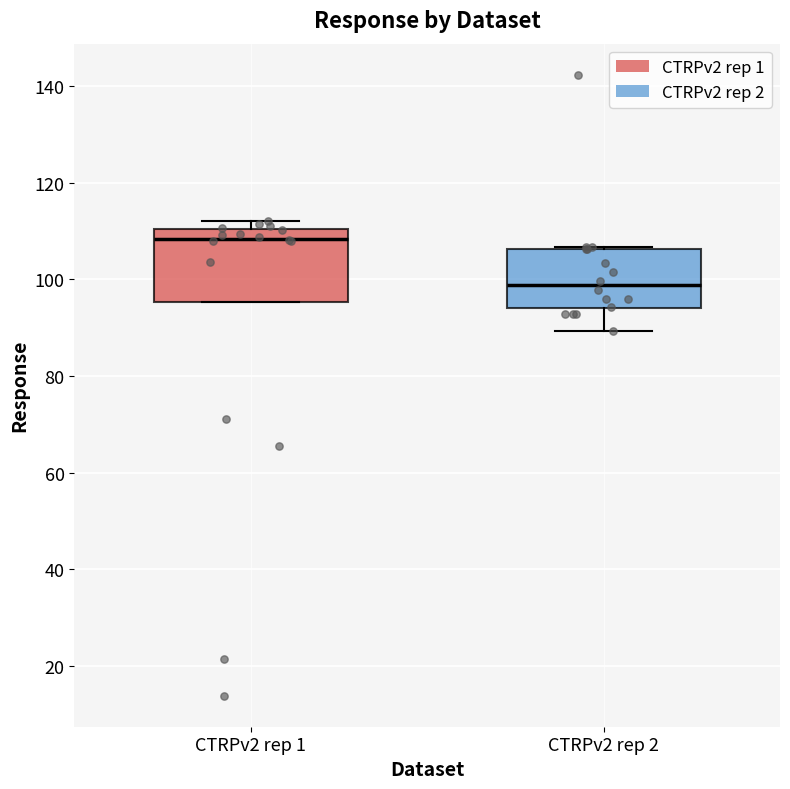

Reading left to right, transcribe this box plot: for each box, give where its median line is, the range the box spans, and where its two whiskers end, as read against the y-axis. The values are not printed on the chart, so give them approximately, as read against the axis.

CTRPv2 rep 1: median 108, box 96 to 110, whiskers 96 to 112
CTRPv2 rep 2: median 98, box 94 to 106, whiskers 90 to 106